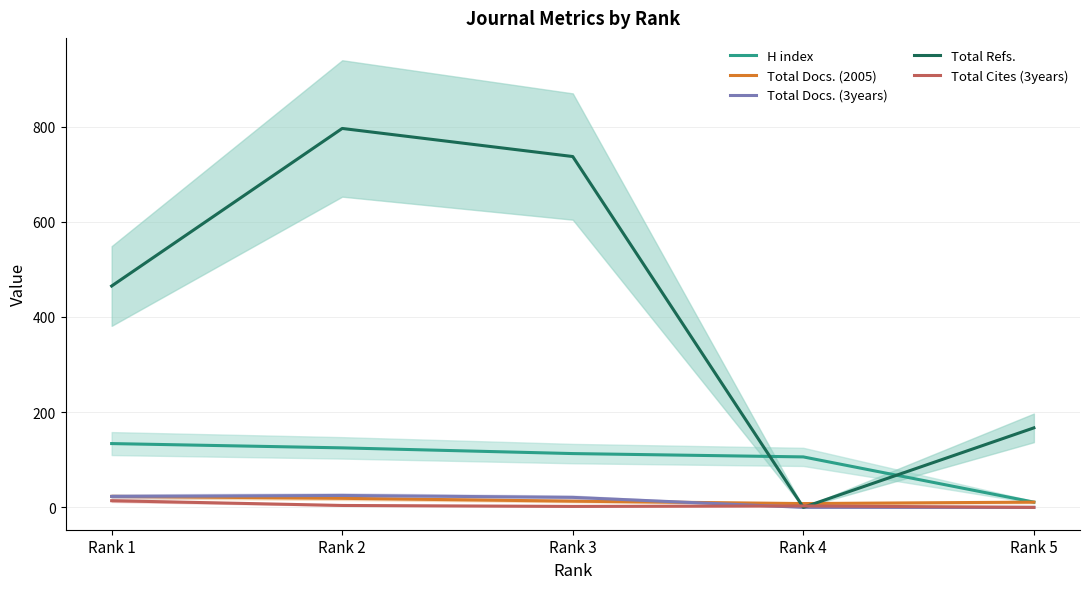

How many data points in Total Refs. are above 465?

2